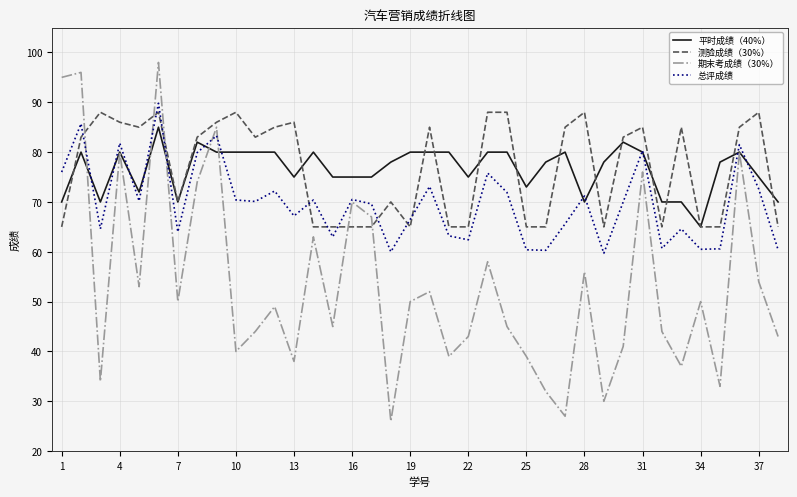

True or false: 期末考成绩（30%） and 测验成绩（30%） cross at least once.

True